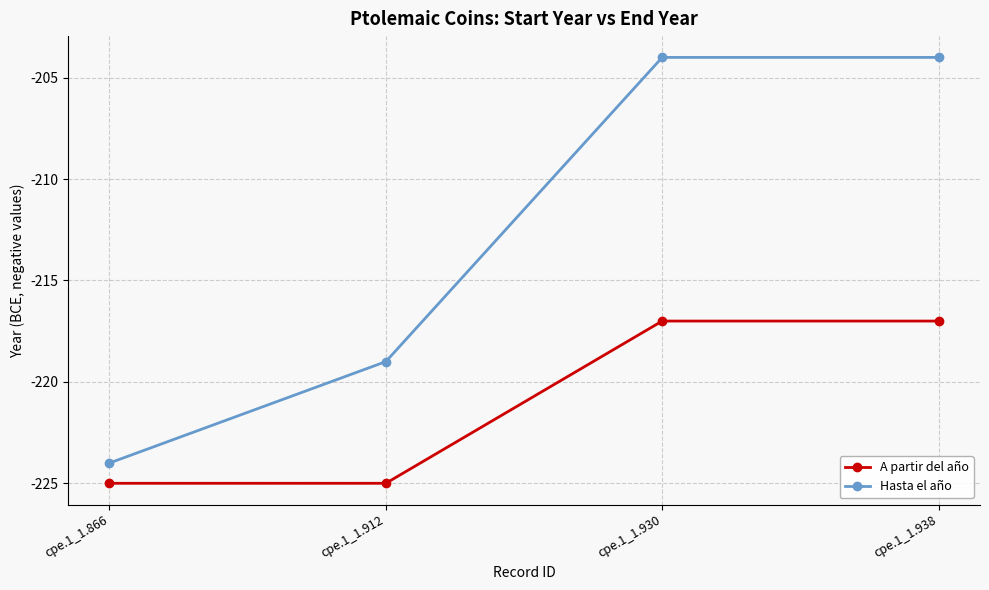

List the series in order of their peak value, lowest first.

A partir del año, Hasta el año